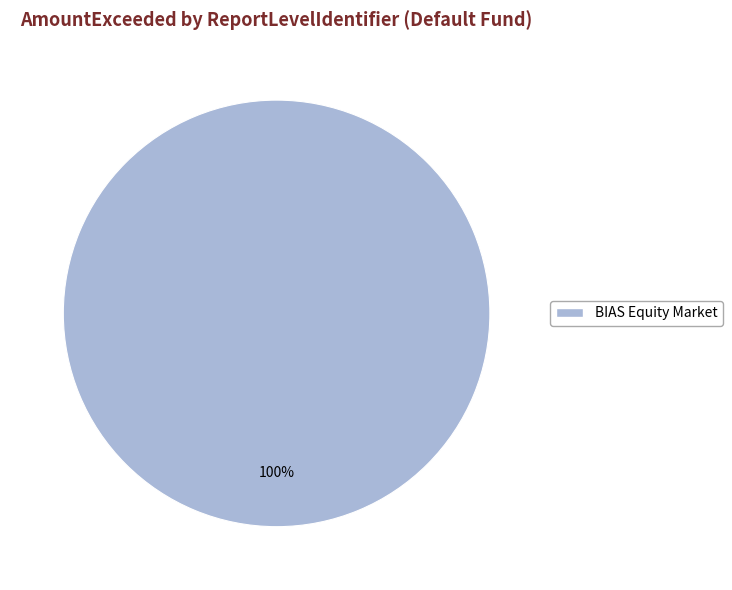

Is there a majority slice in this chart?

Yes